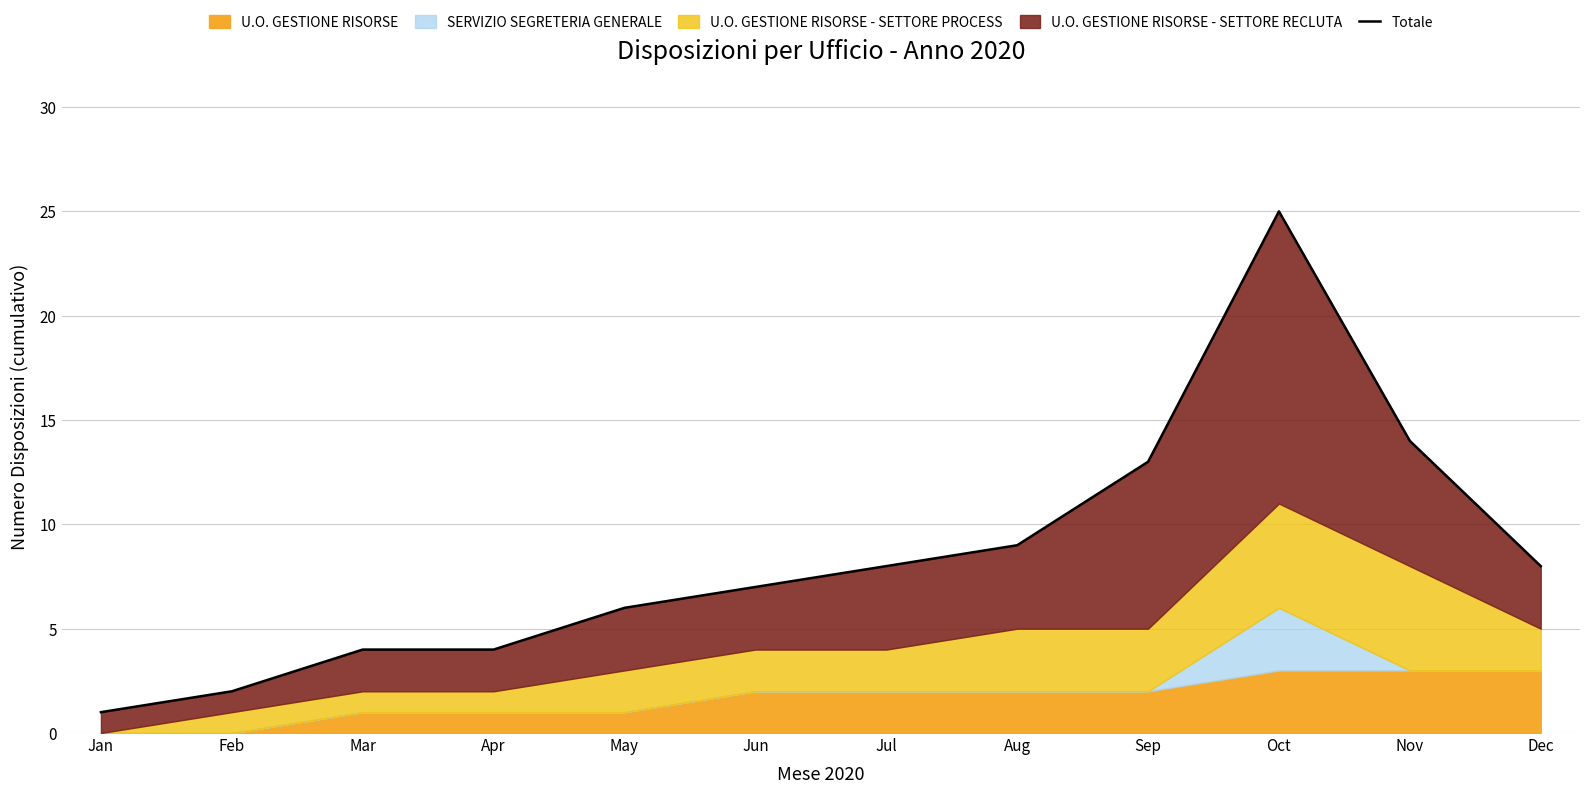

Reading right to left, list all the values displayed in this chart.

Dec=8	Nov=14	Oct=25	Sep=13	Aug=9	Jul=8	Jun=7	May=6	Apr=4	Mar=4	Feb=2	Jan=1